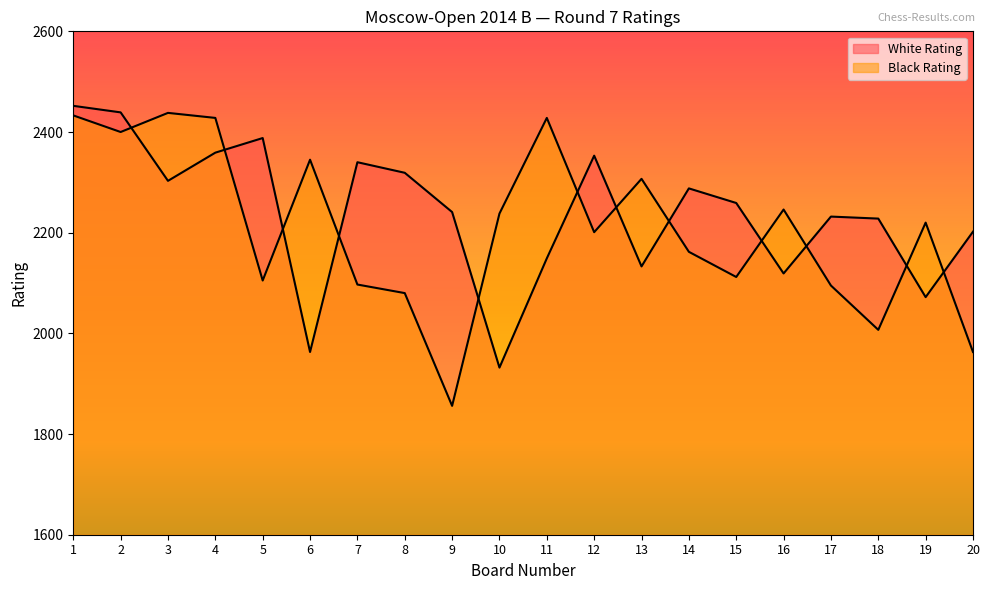

Which series has the largest total across all categories?

White Rating